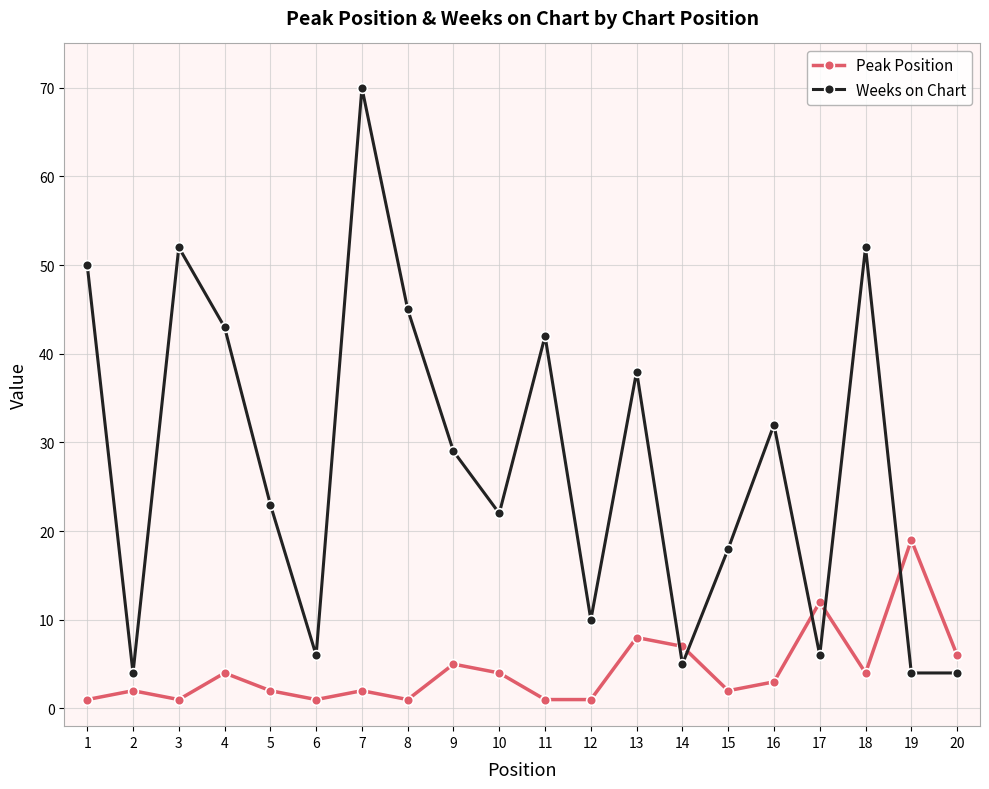

The value of Weeks on Chart at 8 is 45. True or false?

True